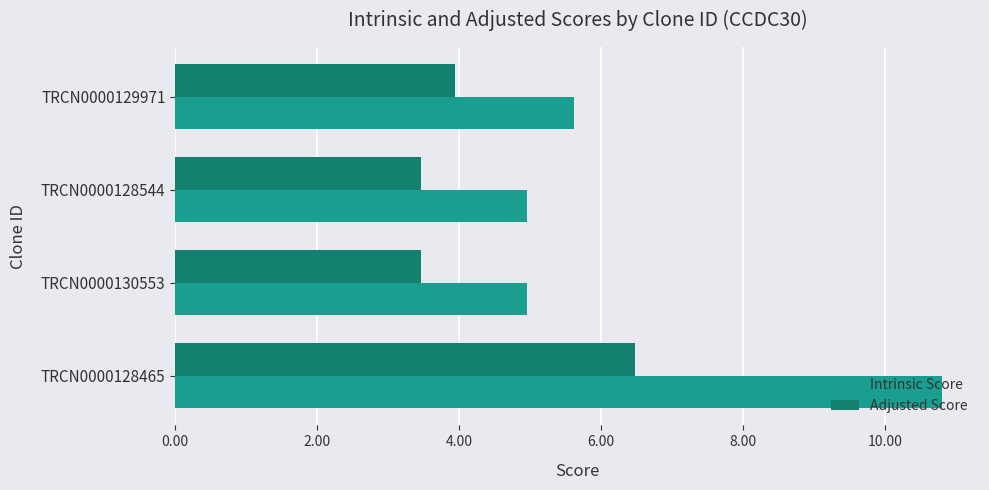

List the series in order of their overall mean, highest first.

Intrinsic Score, Adjusted Score